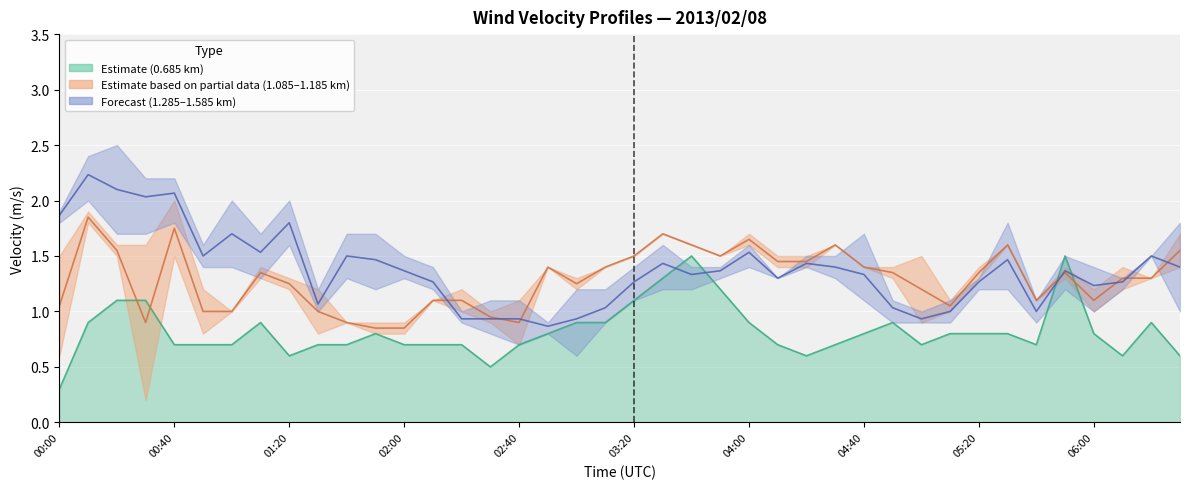

At which category does 1.385 reach its first local valley?

5